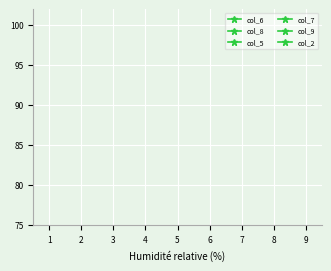

What are all the series names shown in the legend?

col_6, col_8, col_5, col_7, col_9, col_2